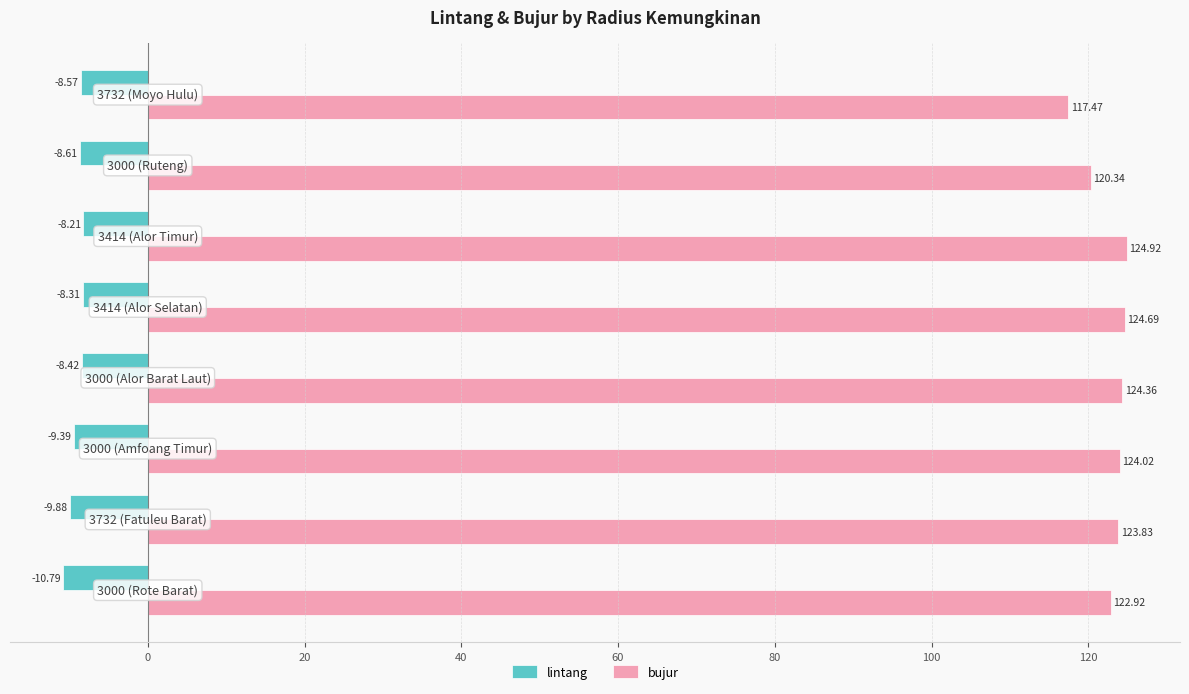

At how many categories does at least one series exceed 10?

8